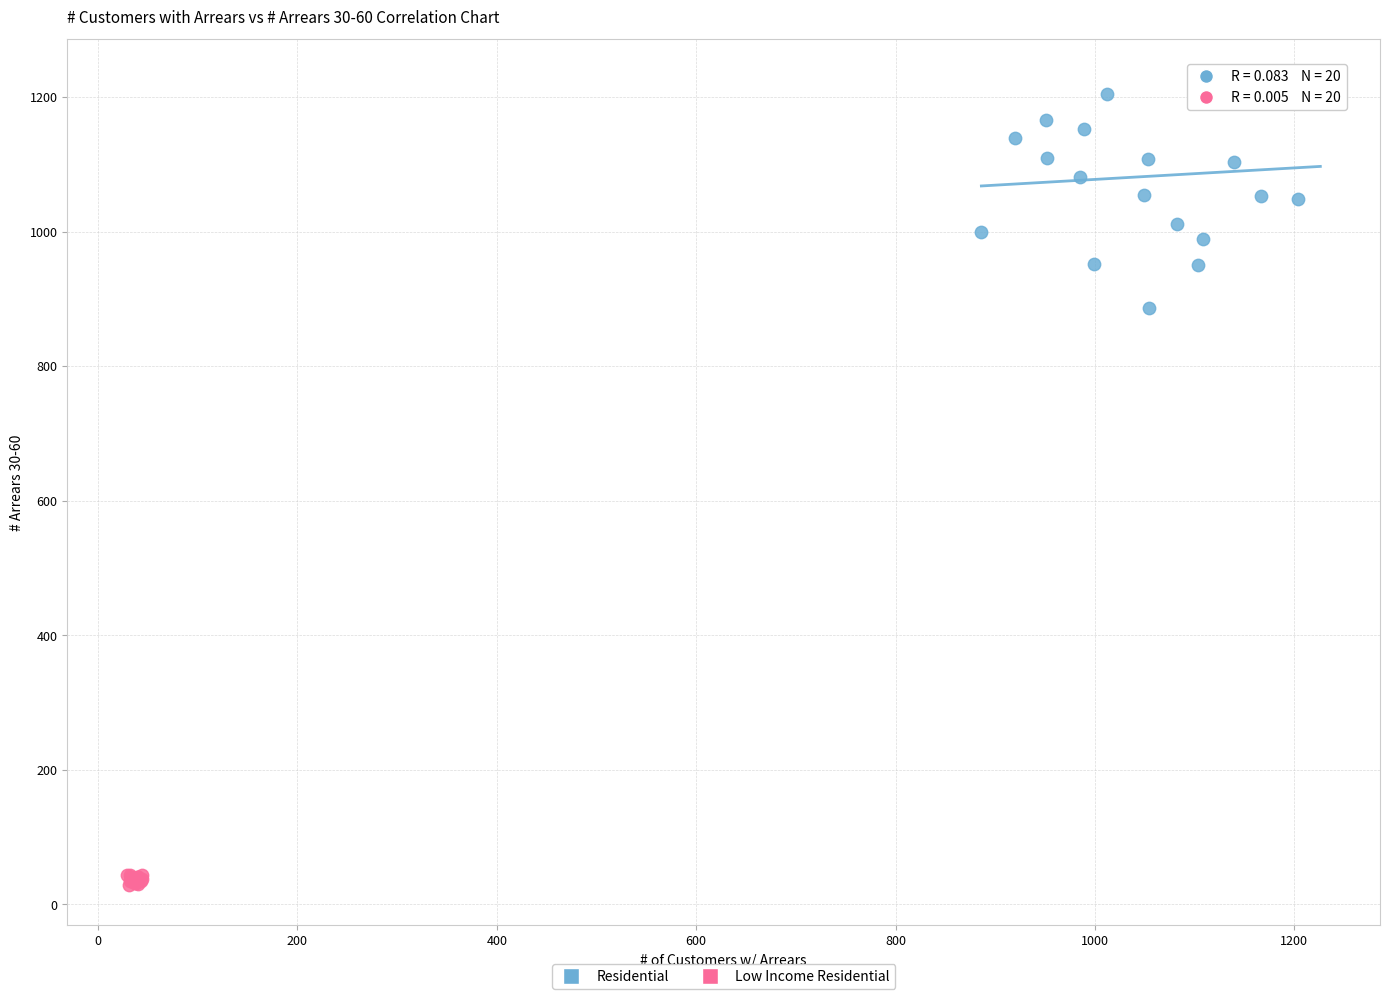

Which series contains the highest Y value?

Residential